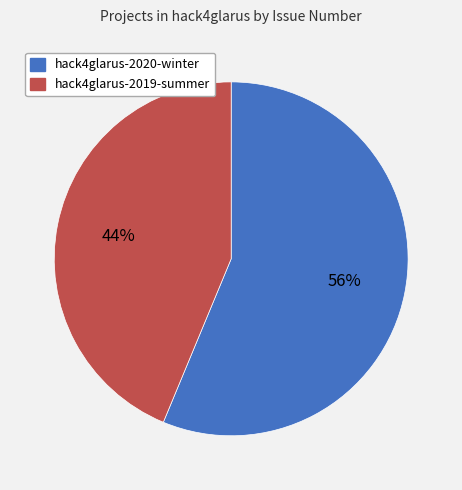

The hack4glarus-2019-summer slice represents 44% of the pie. True or false?

True